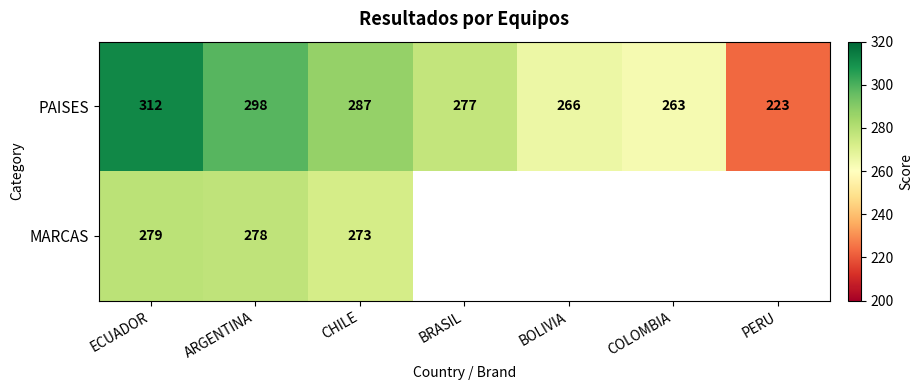

What is the total value across all series at CHILE?

560